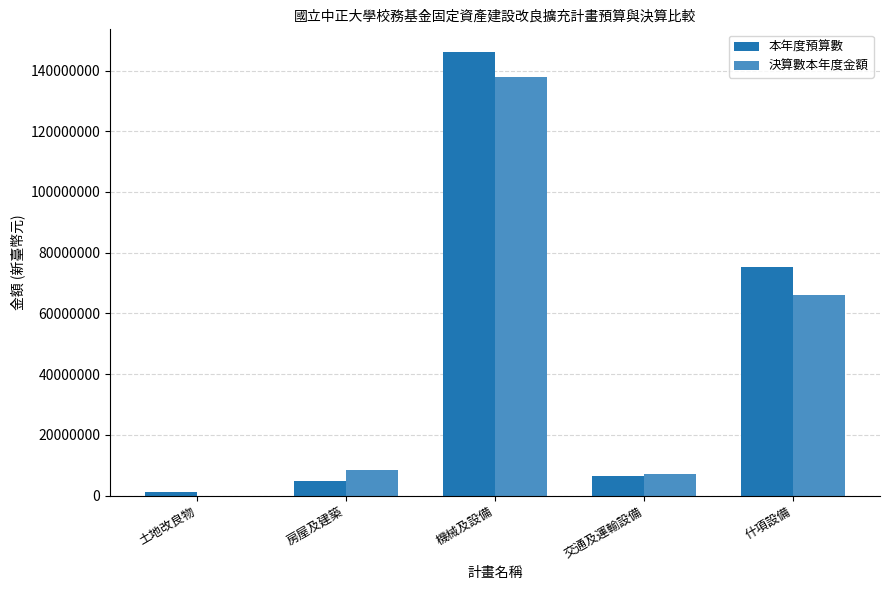

Reading left to right, extract all data points from this chart.

本年度預算數: 1100000	4700000	146245000	6340000	75352000
決算數本年度金額: 0	8549296	137914764	7171225	66172974